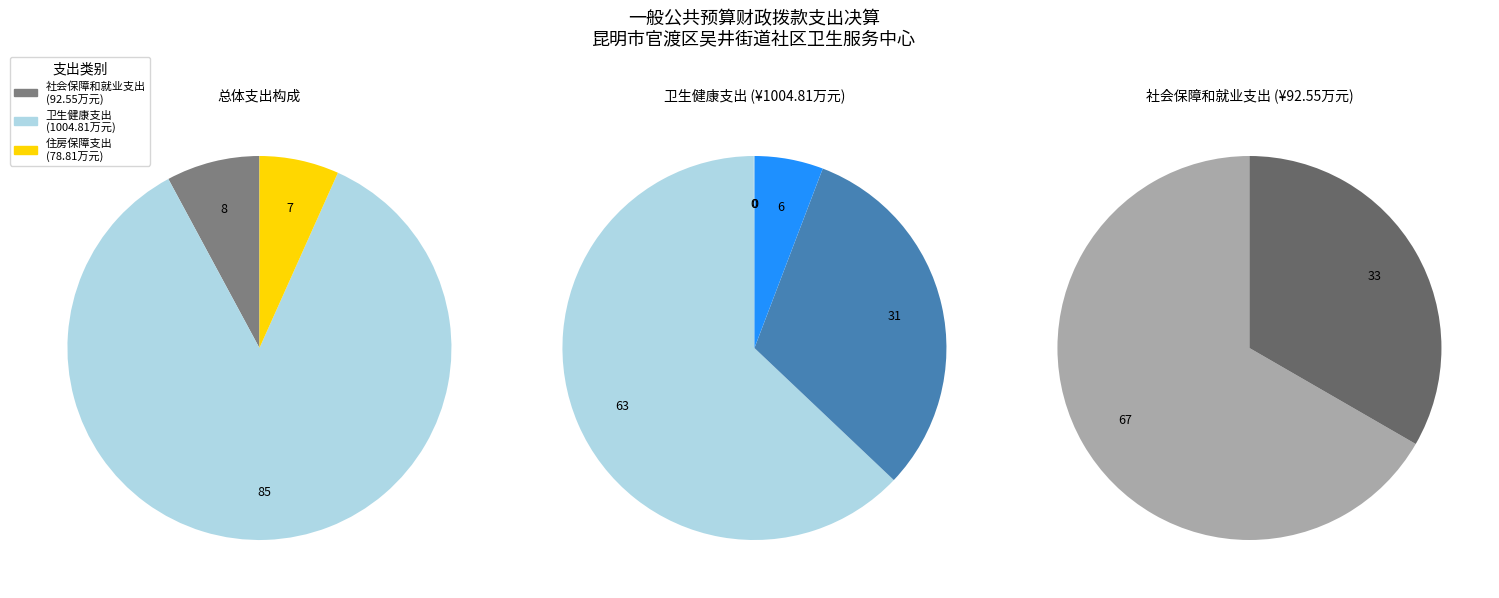

The 住房保障支出 slice represents 7% of the pie. True or false?

True